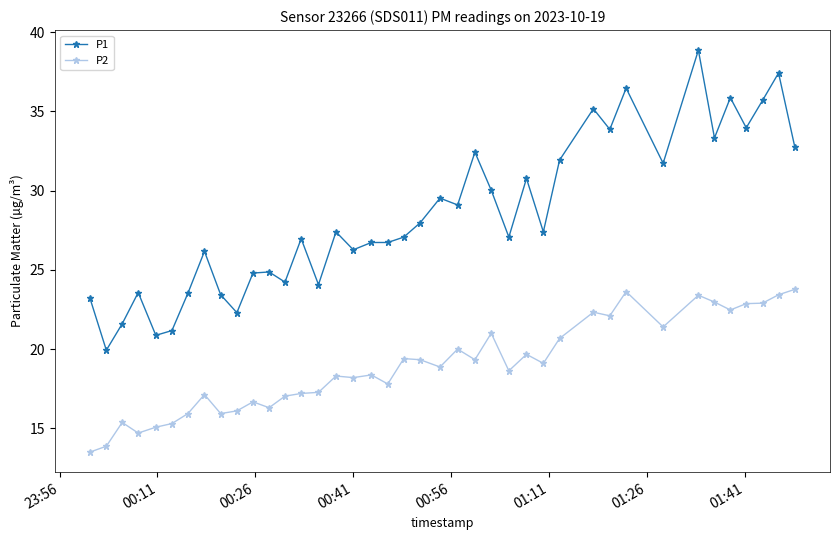

What is the difference between the second highest and second lowest values in the P1 series?

16.6